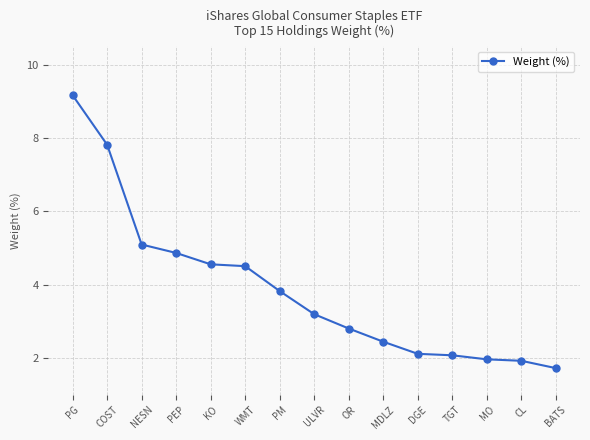

Where does the data first go above 3?

PG